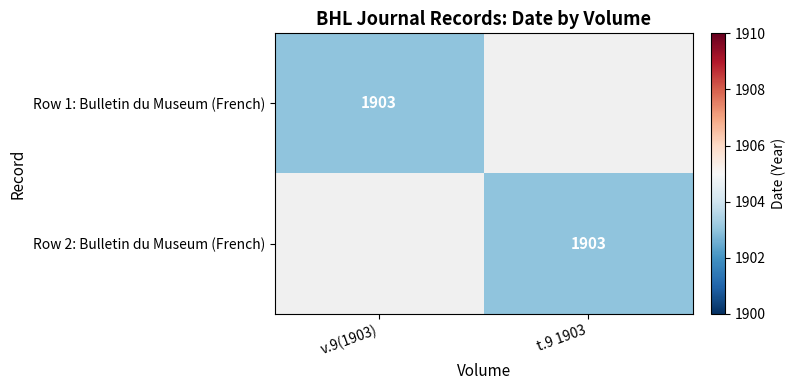

What is the total value across all series at t.9 1903?

1903